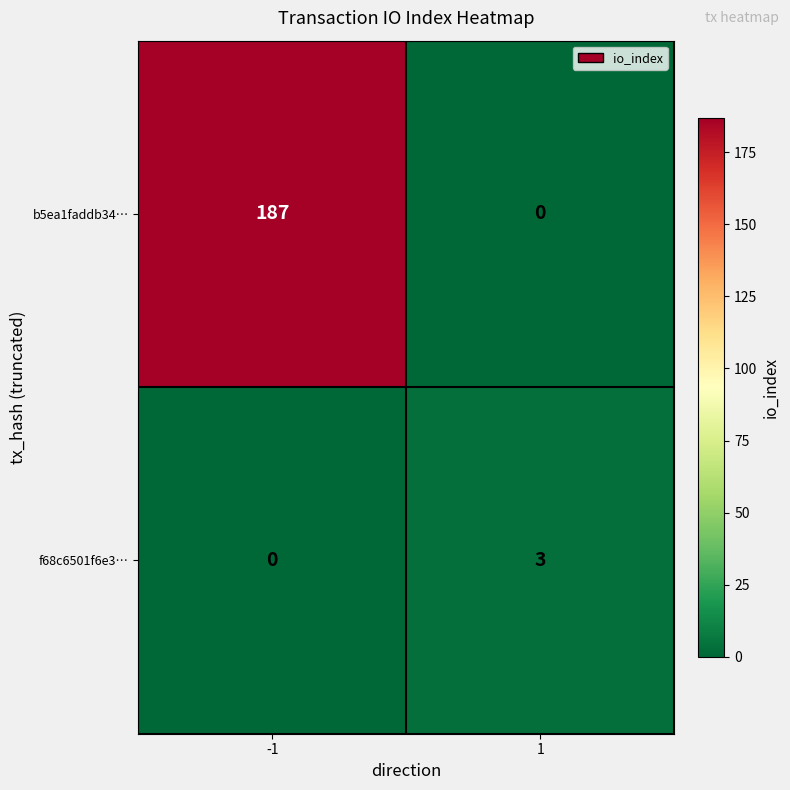

List the series in order of their peak value, lowest first.

f68c6501f6e3…, b5ea1faddb34…